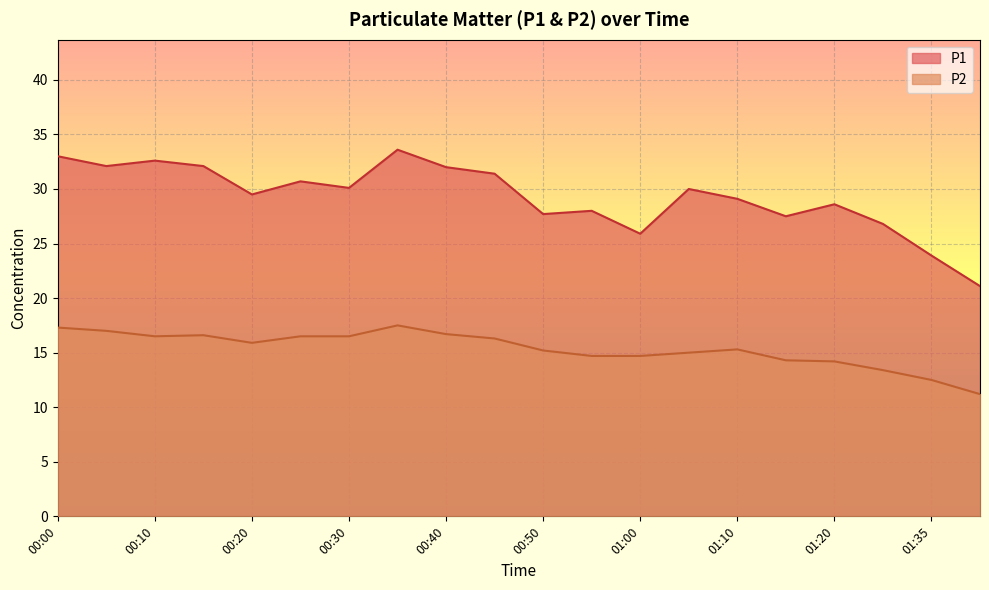

Where is the first local maximum for P1?

00:10